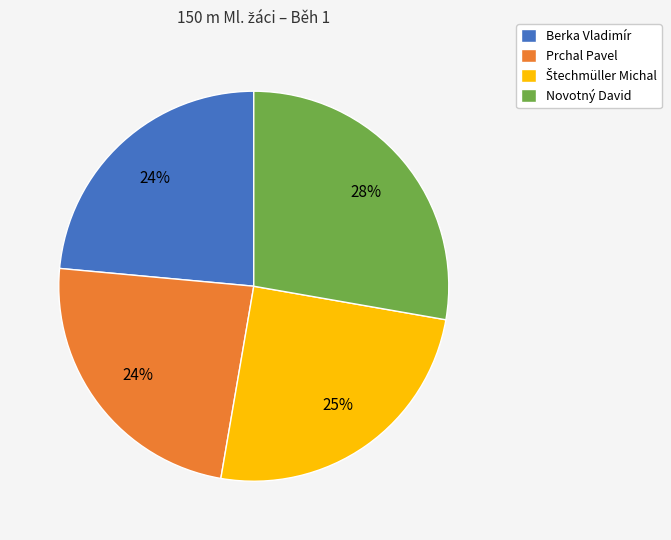

Does any single category account for the majority?

No